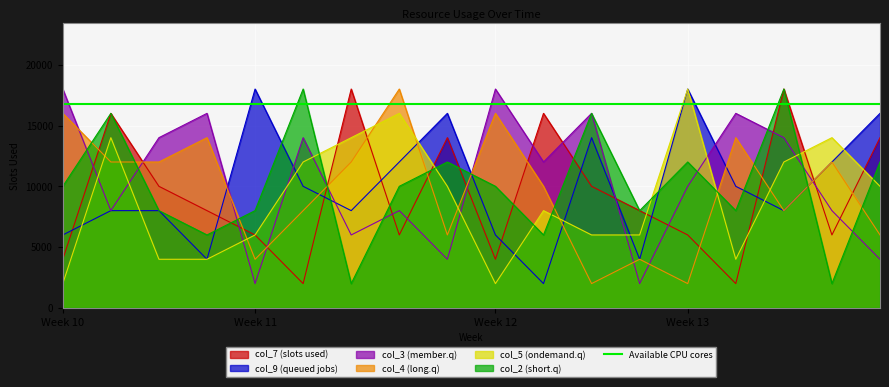

What is the average value of the col_4 series?

9778